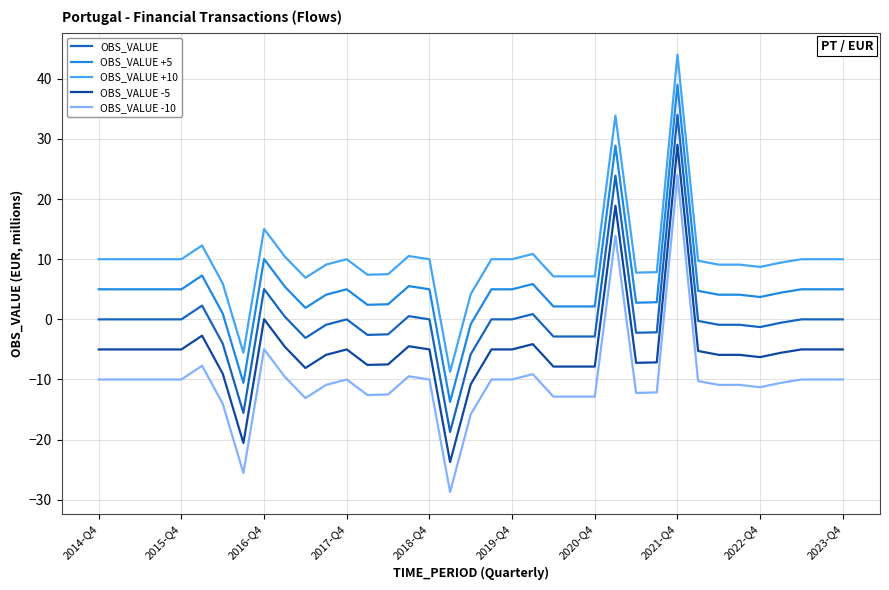

Is this an area chart (filled region under the line)?

No